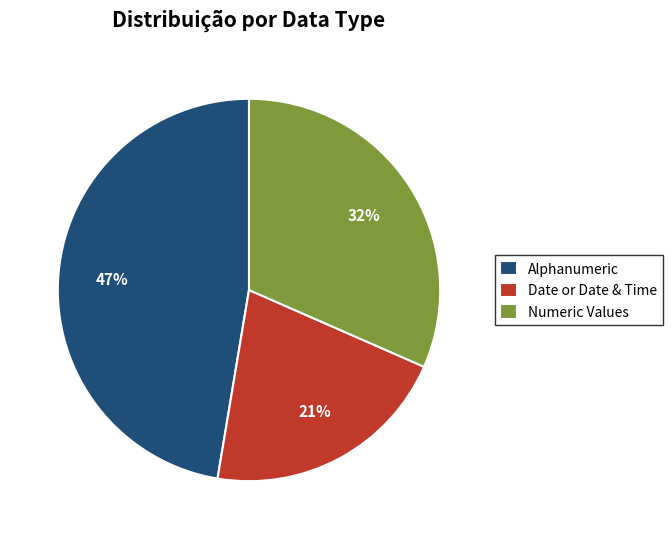

The Date or Date & Time slice represents 10% of the pie. True or false?

False